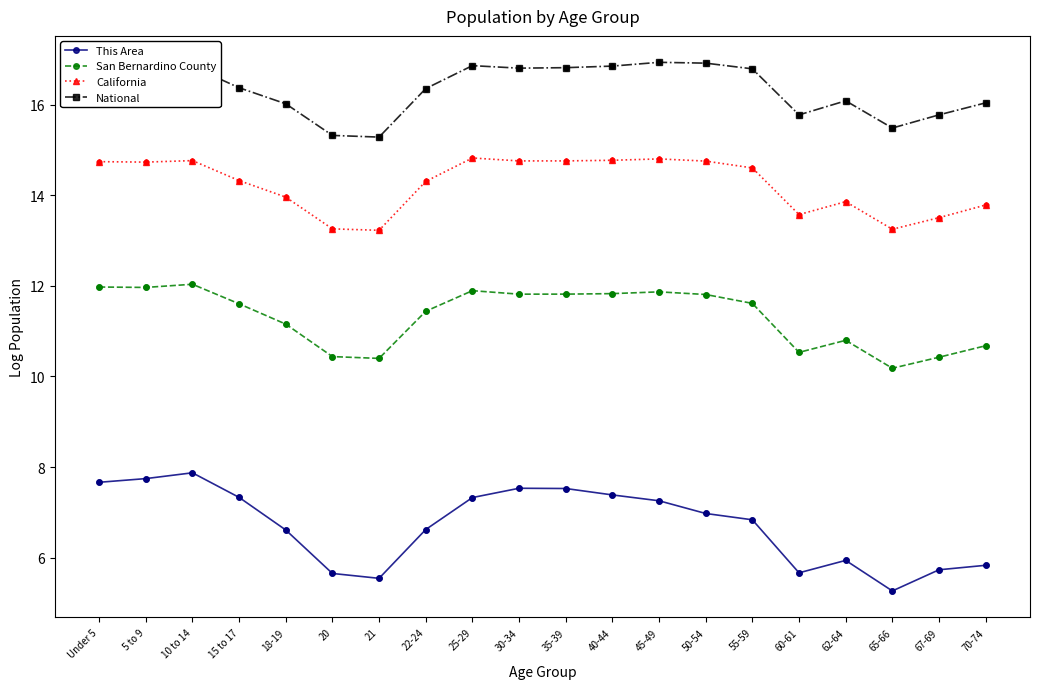

Which series has the largest total across all categories?

National